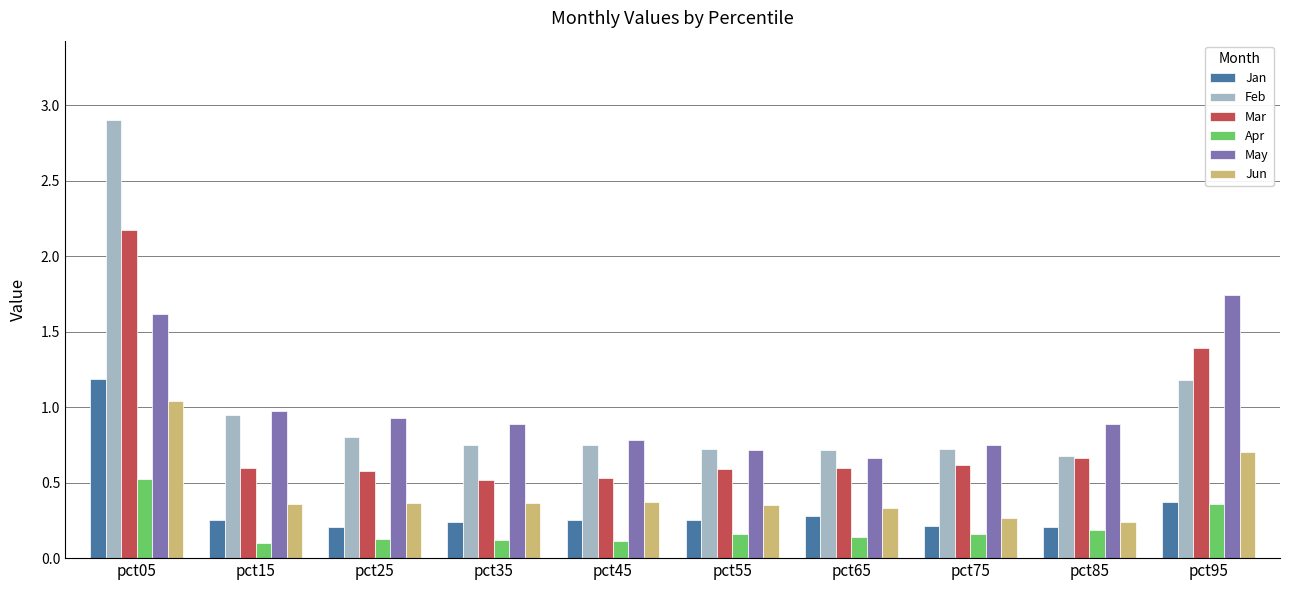

The value of Feb at pct65 is 0.7. True or false?

True